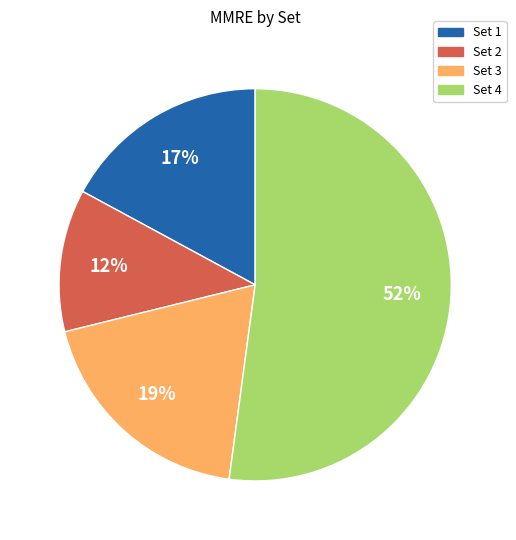

Which slice is the smallest?

Set 2